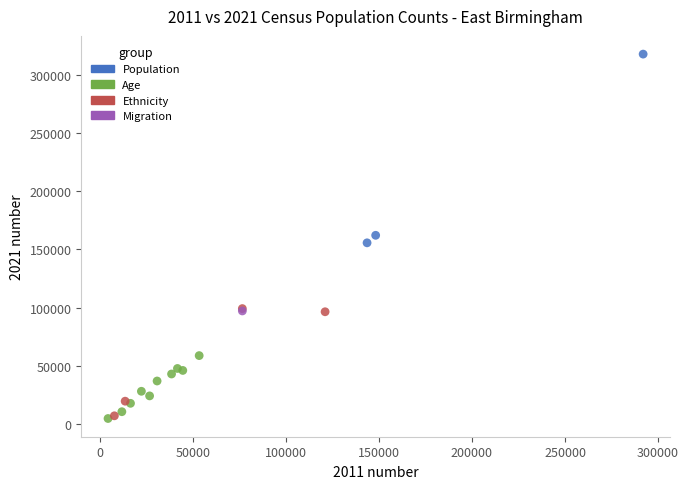

What are all the series names shown in the legend?

Population, Age, Ethnicity, Migration